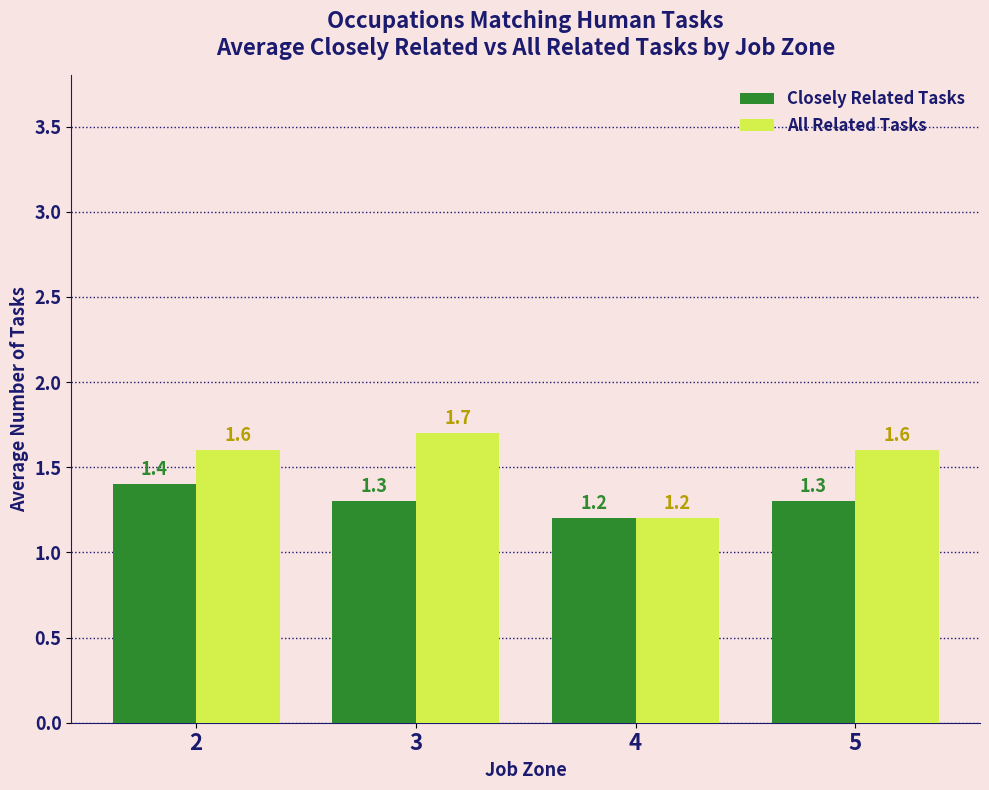

How many bars are there in each group?

2